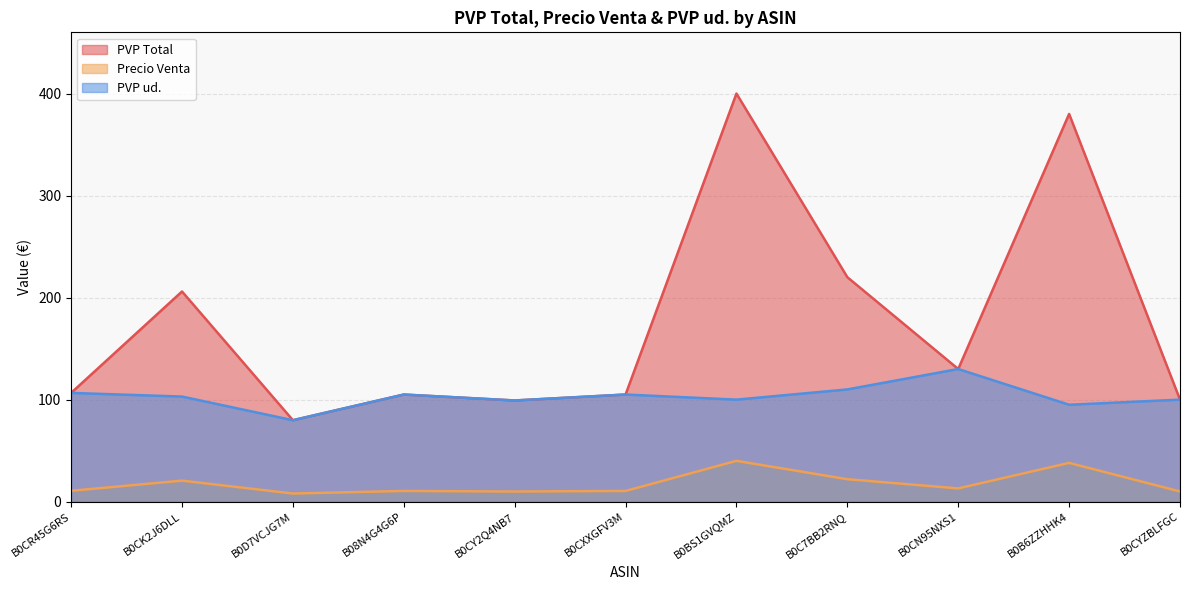

How many values in the PVP Total series exceed 106?

6